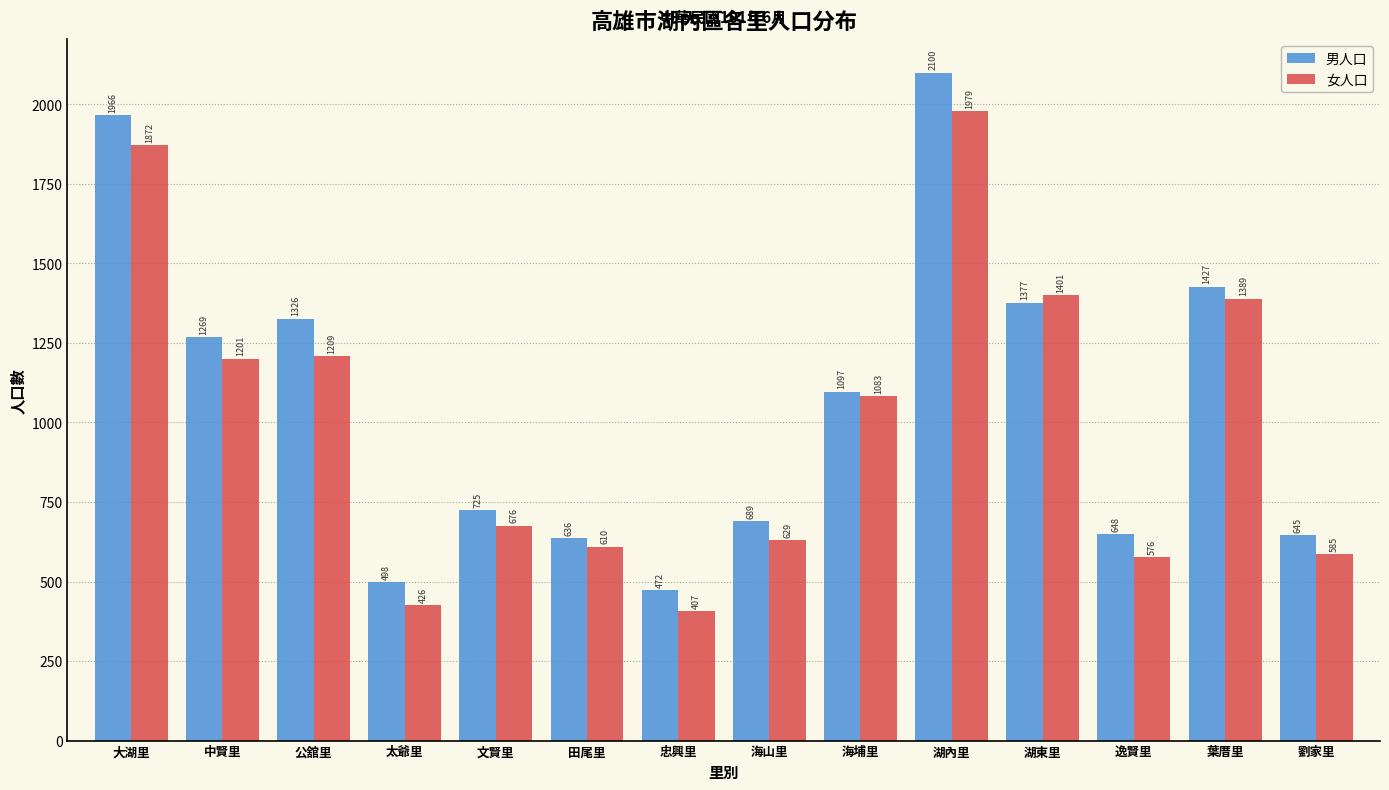

Reading left to right, what are all the values shown in this chart?

男人口: 大湖里=1966	中賢里=1269	公舘里=1326	太爺里=498	文賢里=725	田尾里=636	忠興里=472	海山里=689	海埔里=1097	湖內里=2100	湖東里=1377	逸賢里=648	葉厝里=1427	劉家里=645
女人口: 大湖里=1872	中賢里=1201	公舘里=1209	太爺里=426	文賢里=676	田尾里=610	忠興里=407	海山里=629	海埔里=1083	湖內里=1979	湖東里=1401	逸賢里=576	葉厝里=1389	劉家里=585